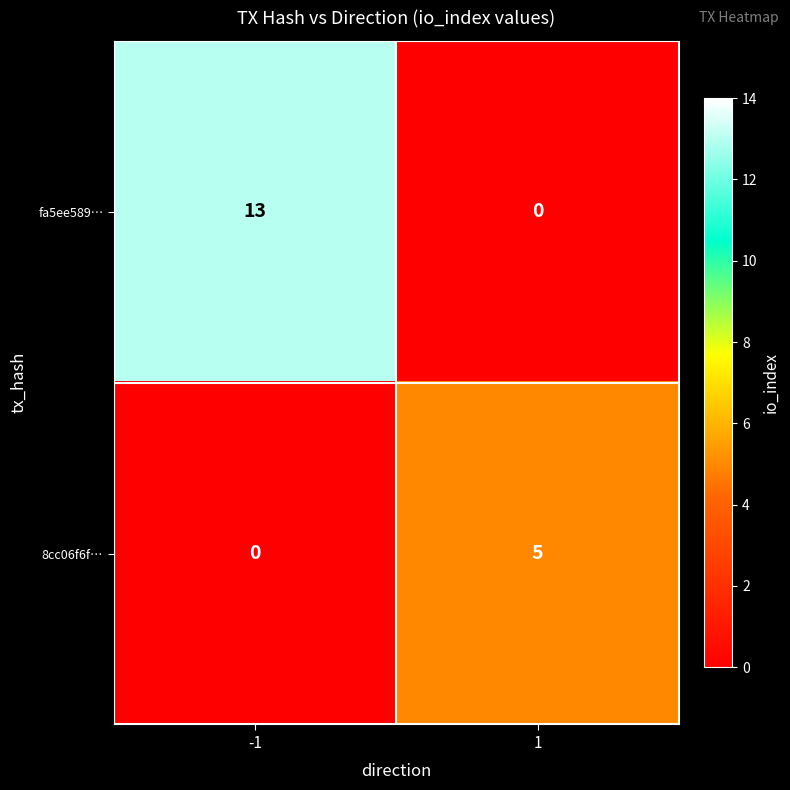

What is the difference between the 8cc06f6f… values at -1 and 1?

5